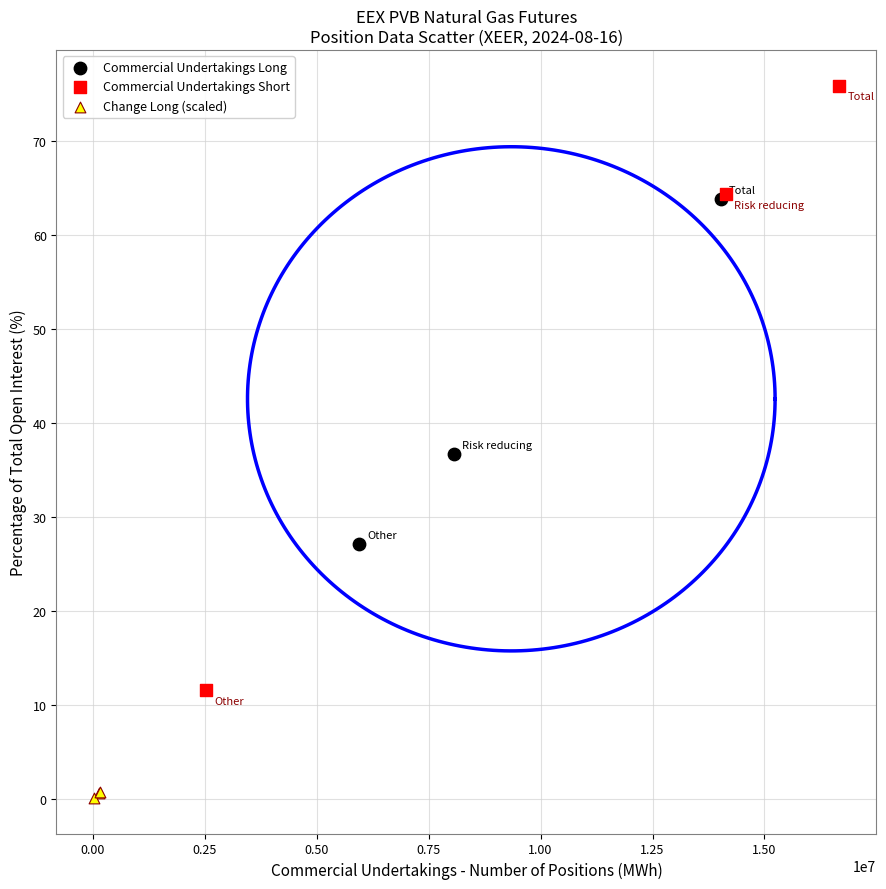

Which series contains the highest Y value?

Commercial Undertakings Short